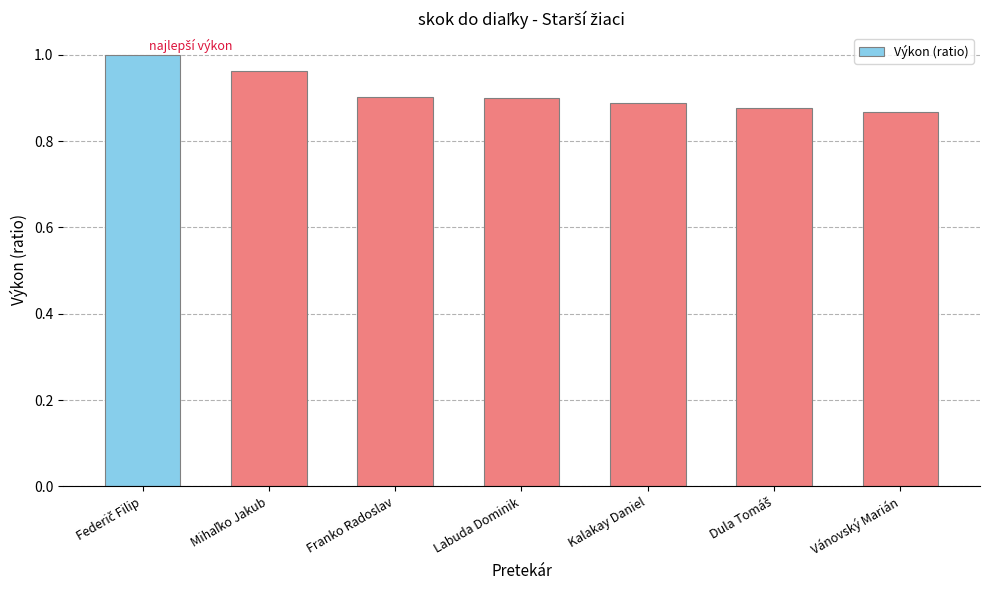

What is the sum of all values?

6.4